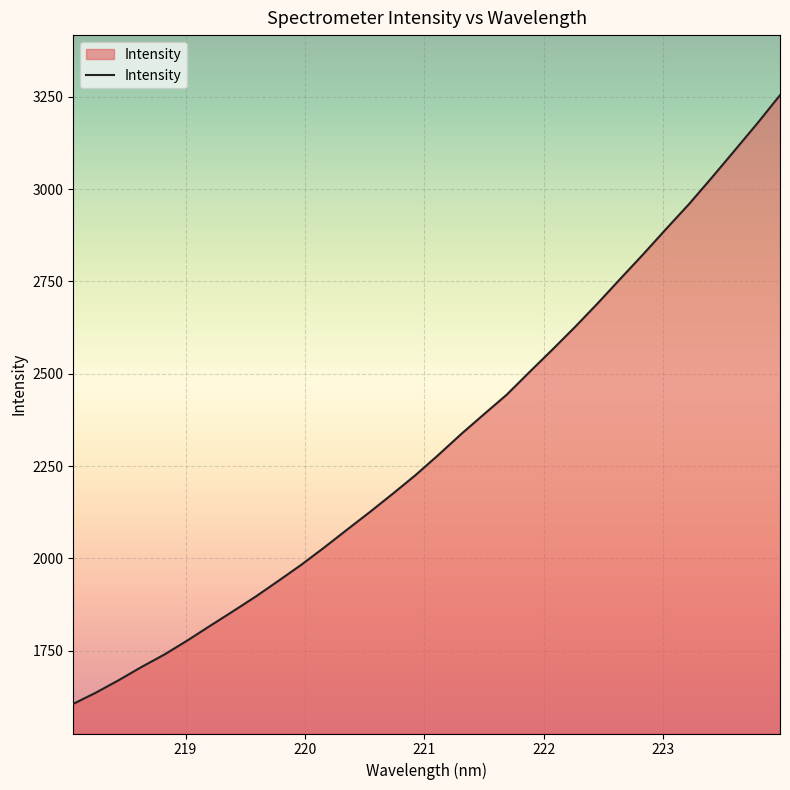

Count the number of values greater than 2279.

16